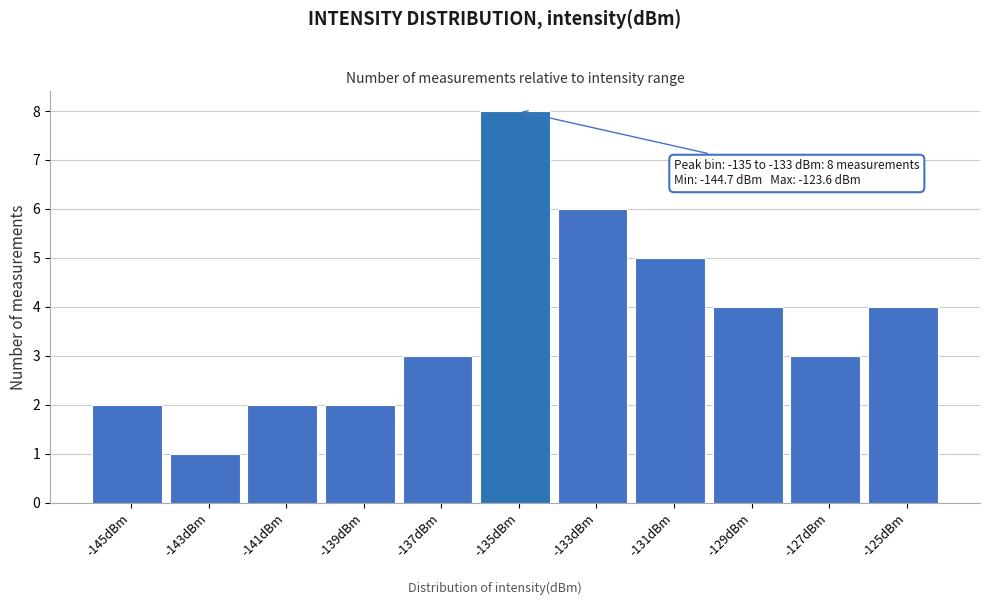

Reading left to right, list all the values displayed in this chart.

2	1	2	2	3	8	6	5	4	3	4